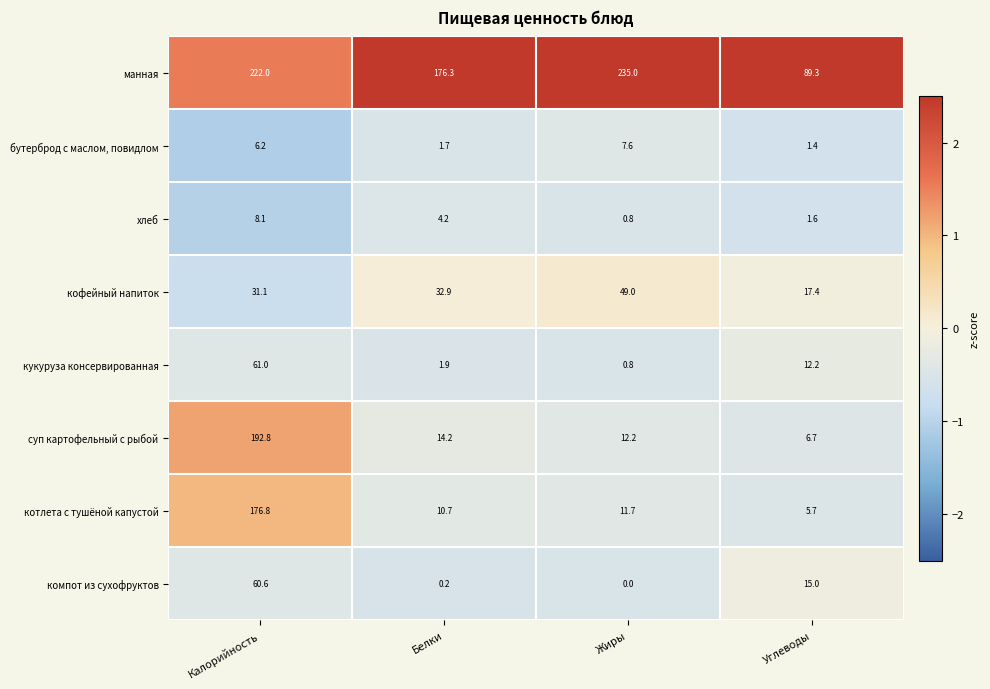

The кофейный напиток series shows 49.0 at Жиры. True or false?

True